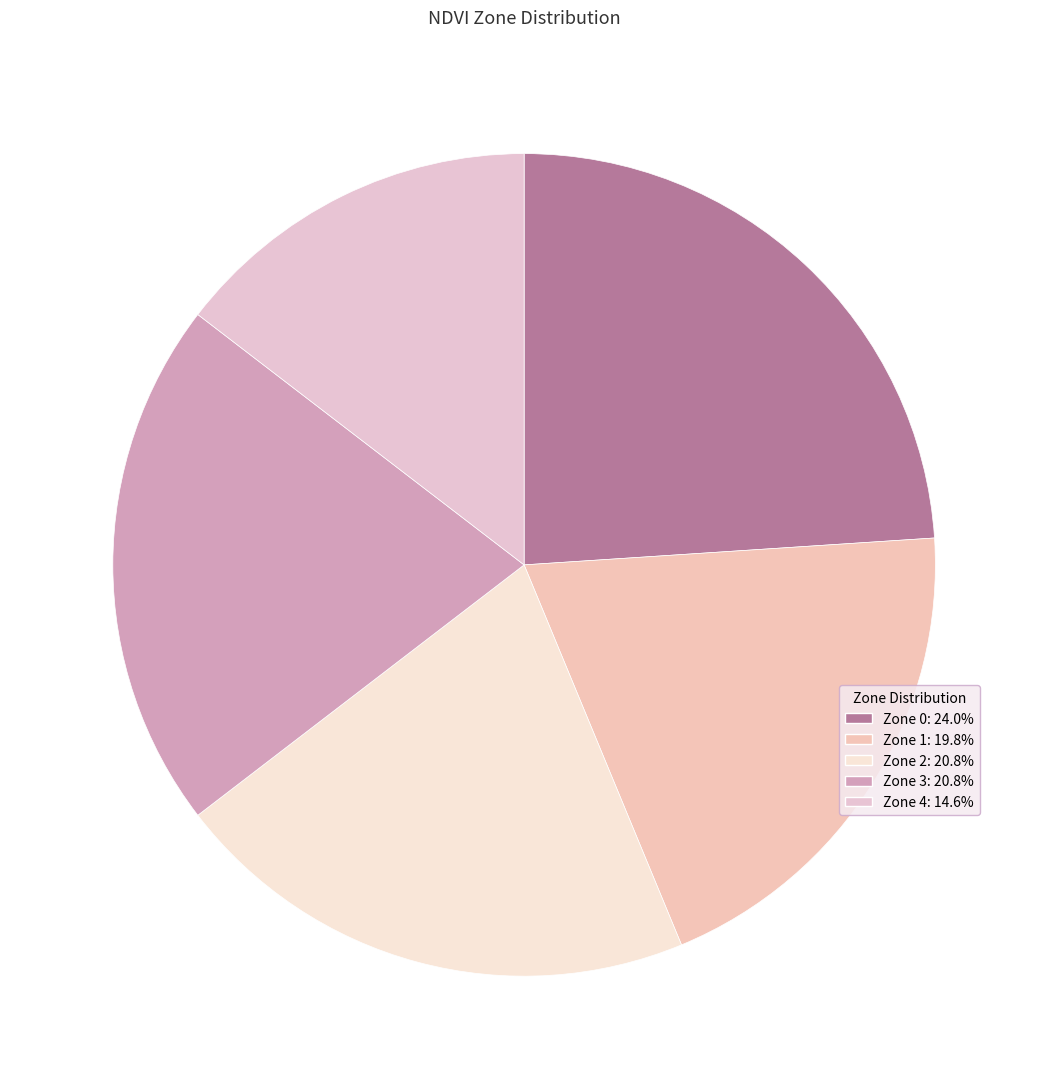

How many slices are in this pie chart?

5